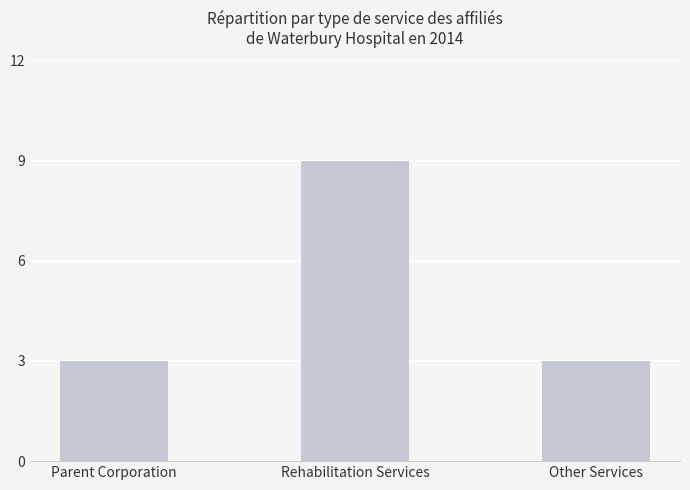

What is the ratio of the value at Parent Corporation to the value at Other Services?

1.0